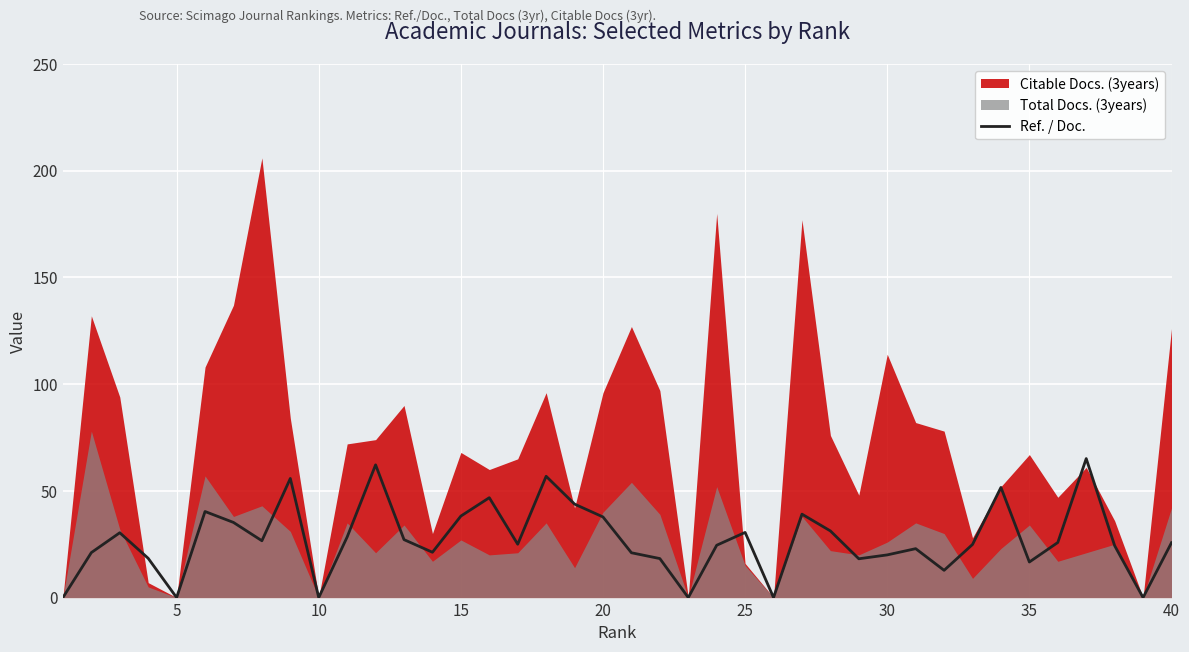

The value of Ref. / Doc. at 10 is -23.9. True or false?

False